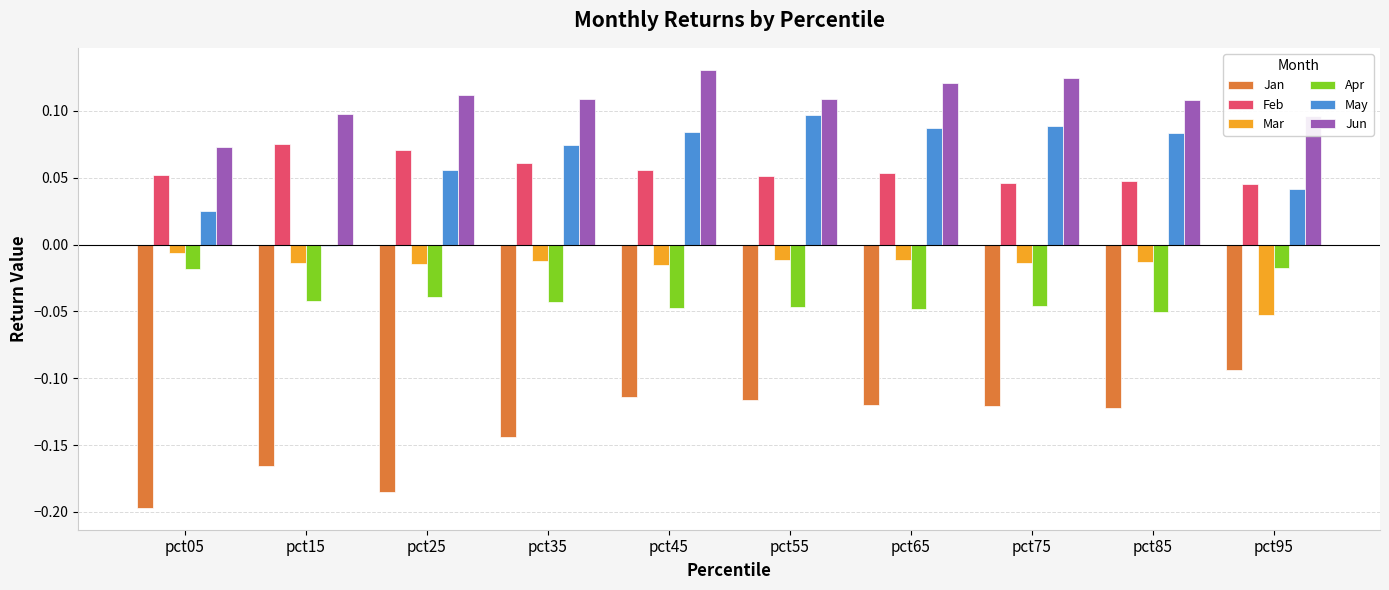

What are all the series names shown in the legend?

Jan, Feb, Mar, Apr, May, Jun